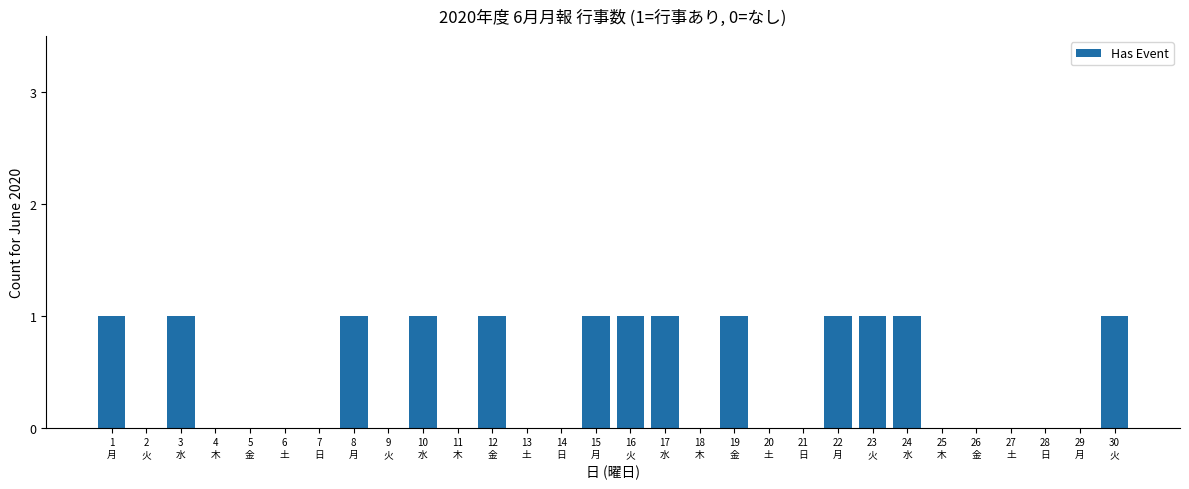

What is the sum of all values?

13